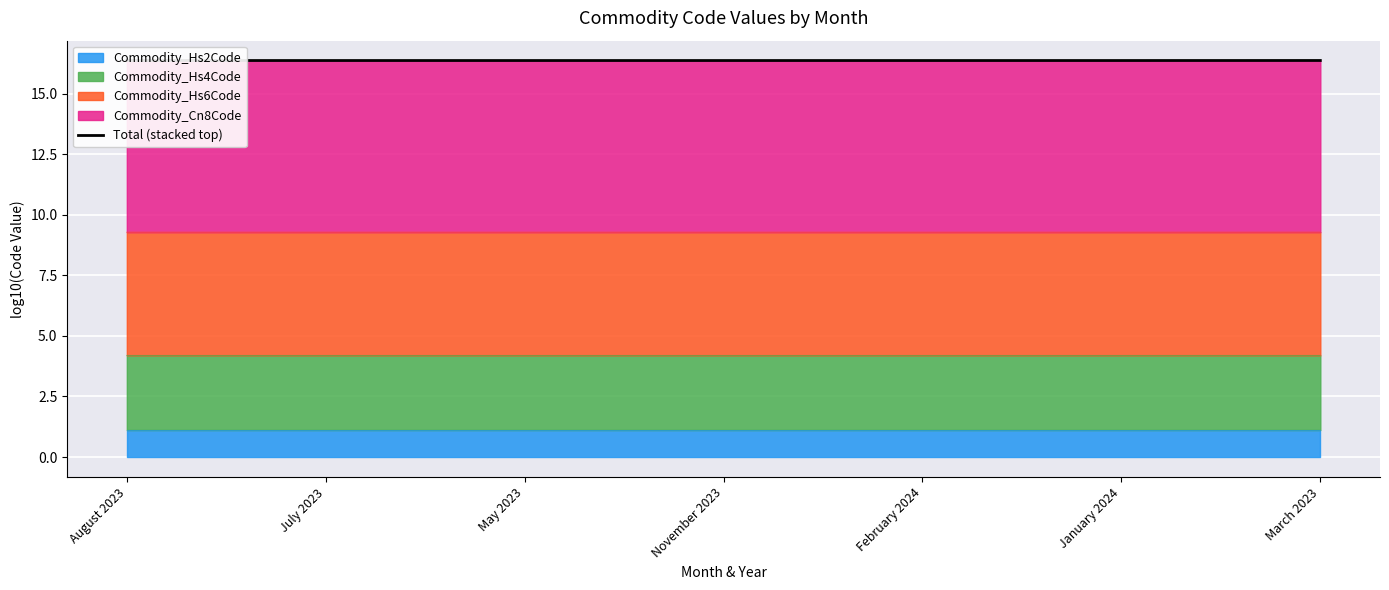

True or false: the data has more than 1 interior local peaks.

False